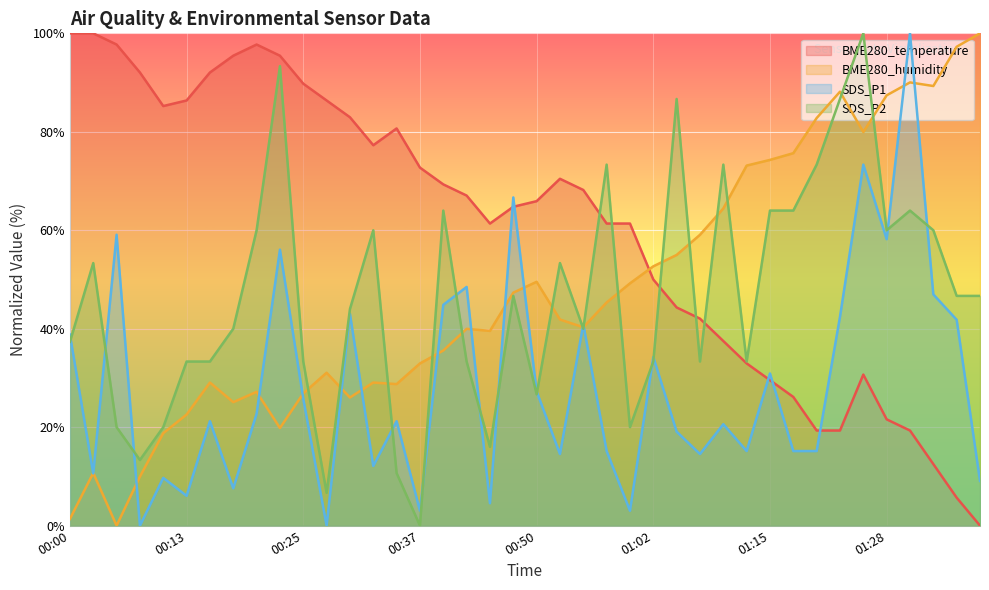

The BME280_humidity series shows 2.5 at 00:03. True or false?

False